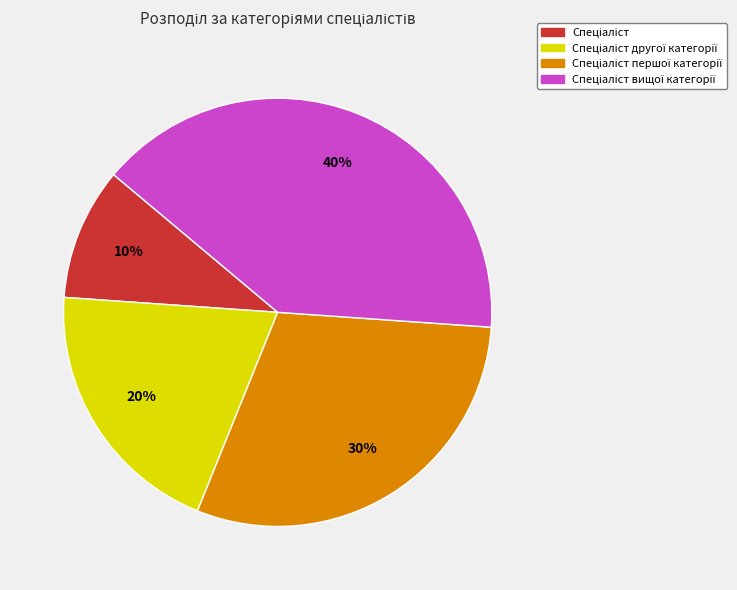

Does any single category account for the majority?

No